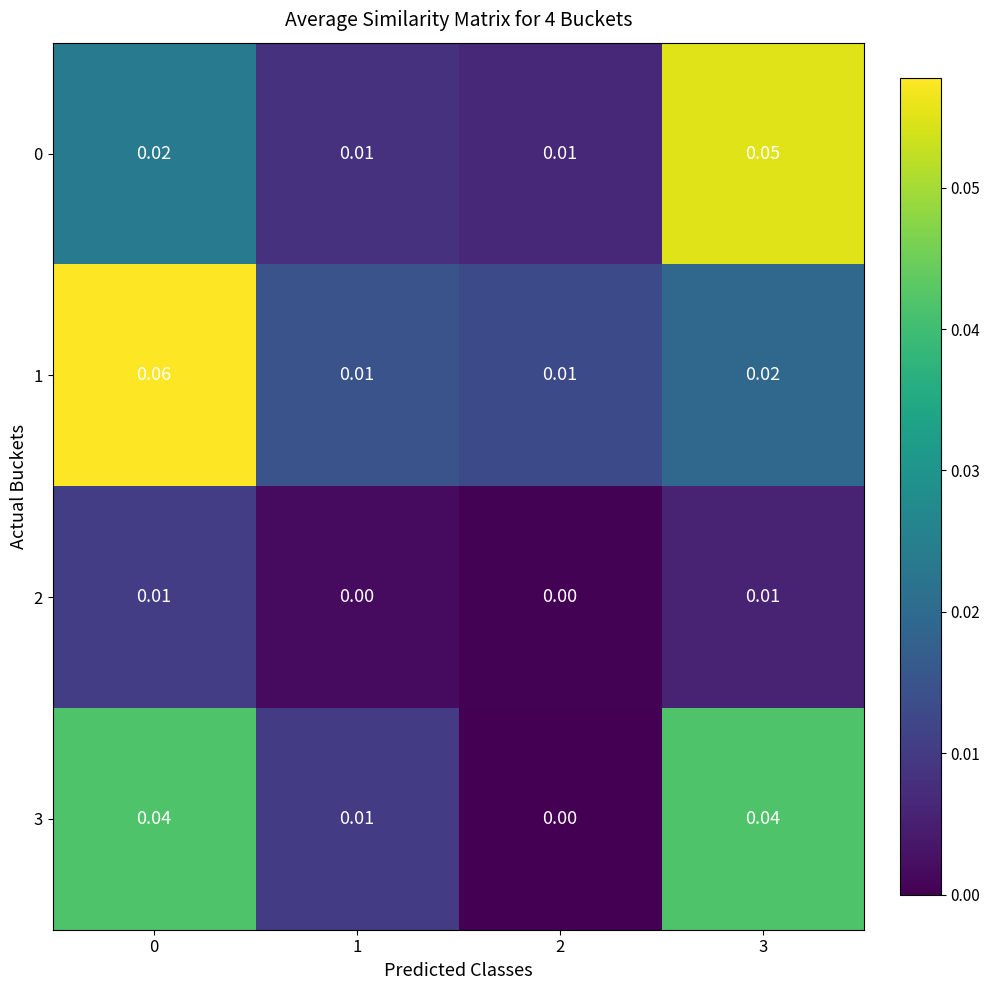

Count the number of categories in the chart.

4